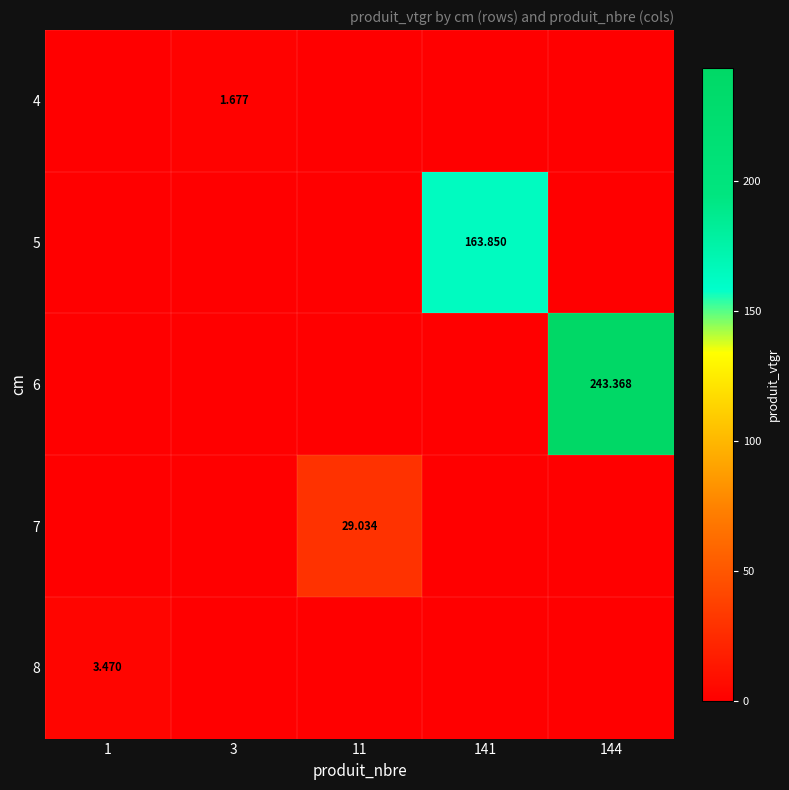

Which has a higher value, 11 or 1?

11